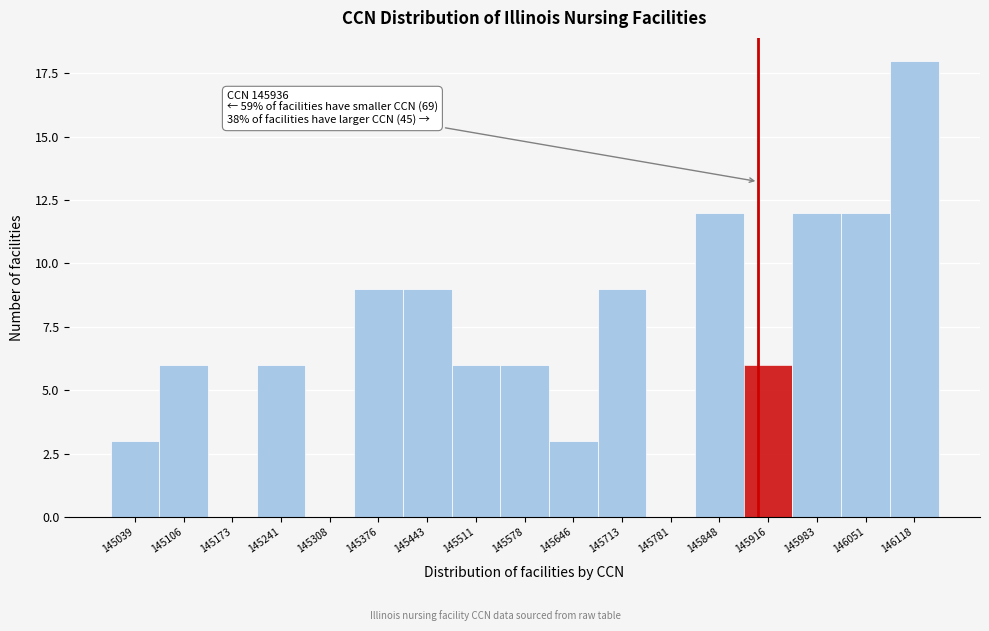

Reading left to right, what are all the values shown in this chart?

145039=3	145106=6	145173=0	145241=6	145308=0	145376=9	145443=9	145511=6	145578=6	145646=3	145713=9	145781=0	145848=12	145916=6	145983=12	146051=12	146118=18